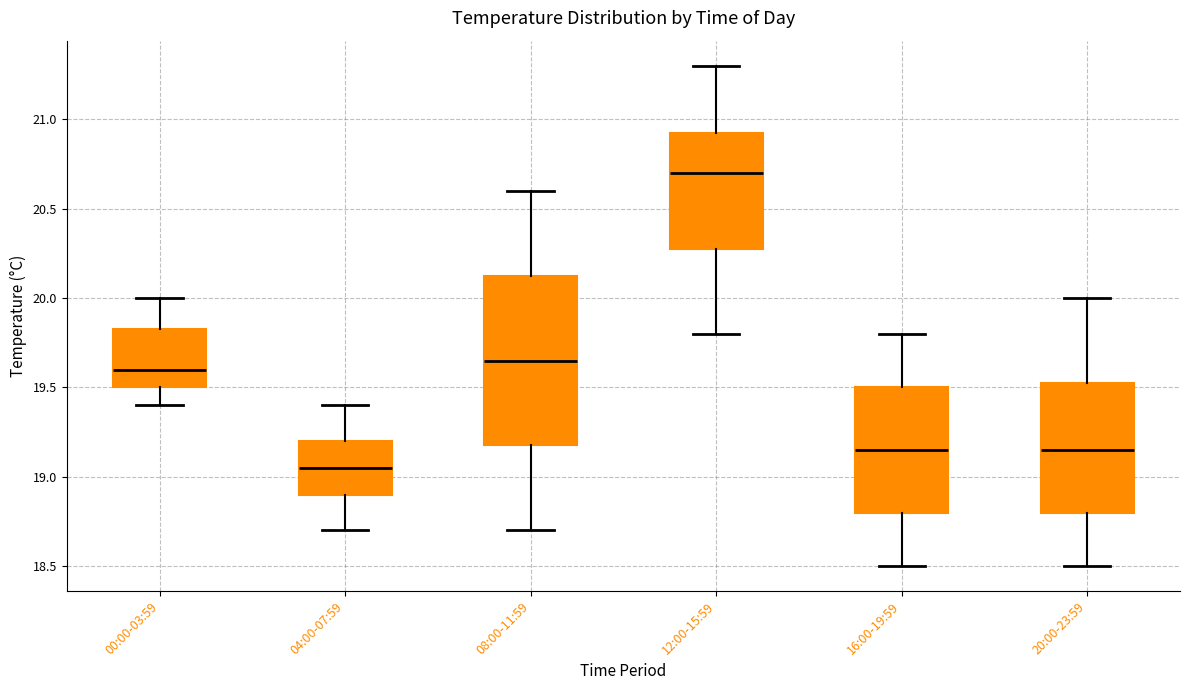

Reading left to right, transcribe this box plot: for each box, give where its median line is, the range the box spans, and where its two whiskers end, as read against the y-axis. The values are not printed on the chart, so give them approximately, as read against the axis.

00:00-03:59: median 19.60, box 19.50 to 19.85, whiskers 19.40 to 20.00
04:00-07:59: median 19.05, box 18.90 to 19.20, whiskers 18.70 to 19.40
08:00-11:59: median 19.65, box 19.20 to 20.15, whiskers 18.70 to 20.60
12:00-15:59: median 20.70, box 20.30 to 20.95, whiskers 19.80 to 21.30
16:00-19:59: median 19.15, box 18.80 to 19.50, whiskers 18.50 to 19.80
20:00-23:59: median 19.15, box 18.80 to 19.55, whiskers 18.50 to 20.00